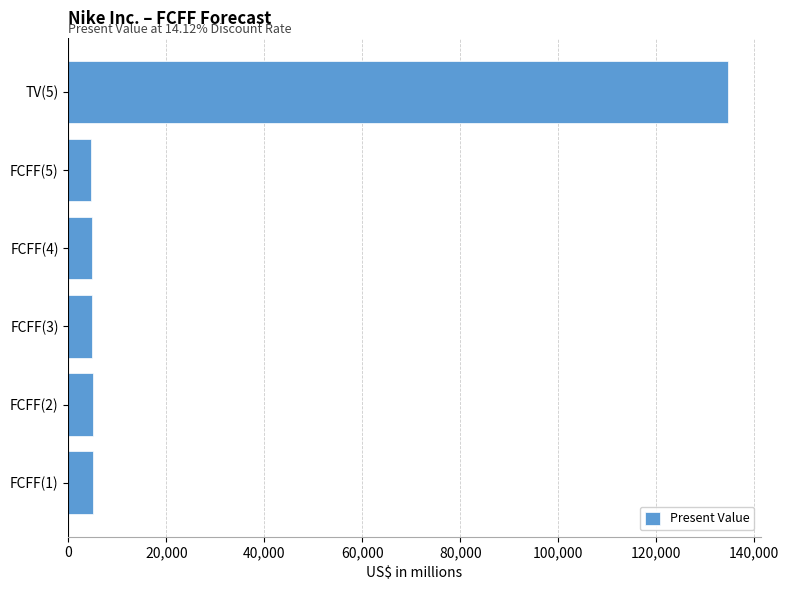

What is the change in value from FCFF(4) to TV(5)?

+129855